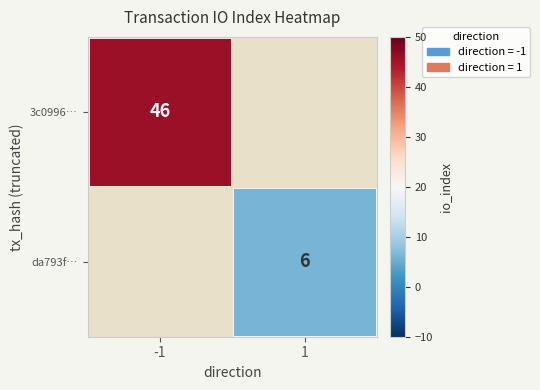

At which category is the sum across all series the highest?

-1